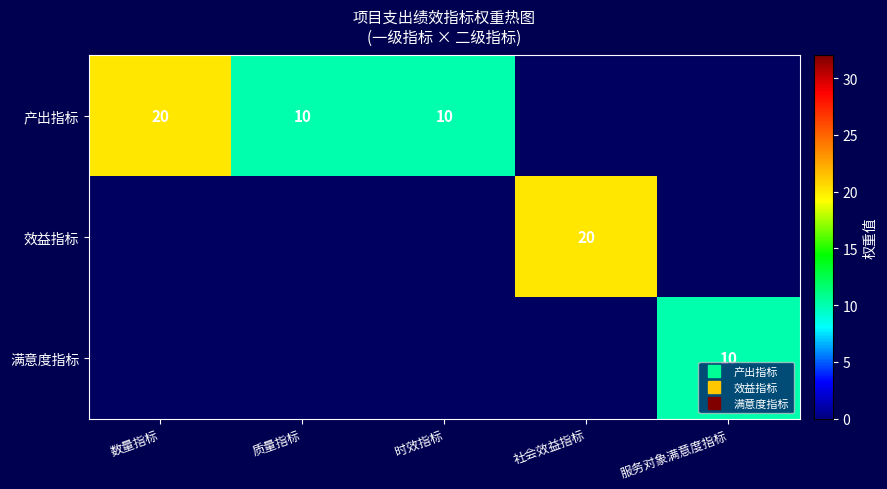

True or false: 效益指标 has a value of 0 at 质量指标.

True